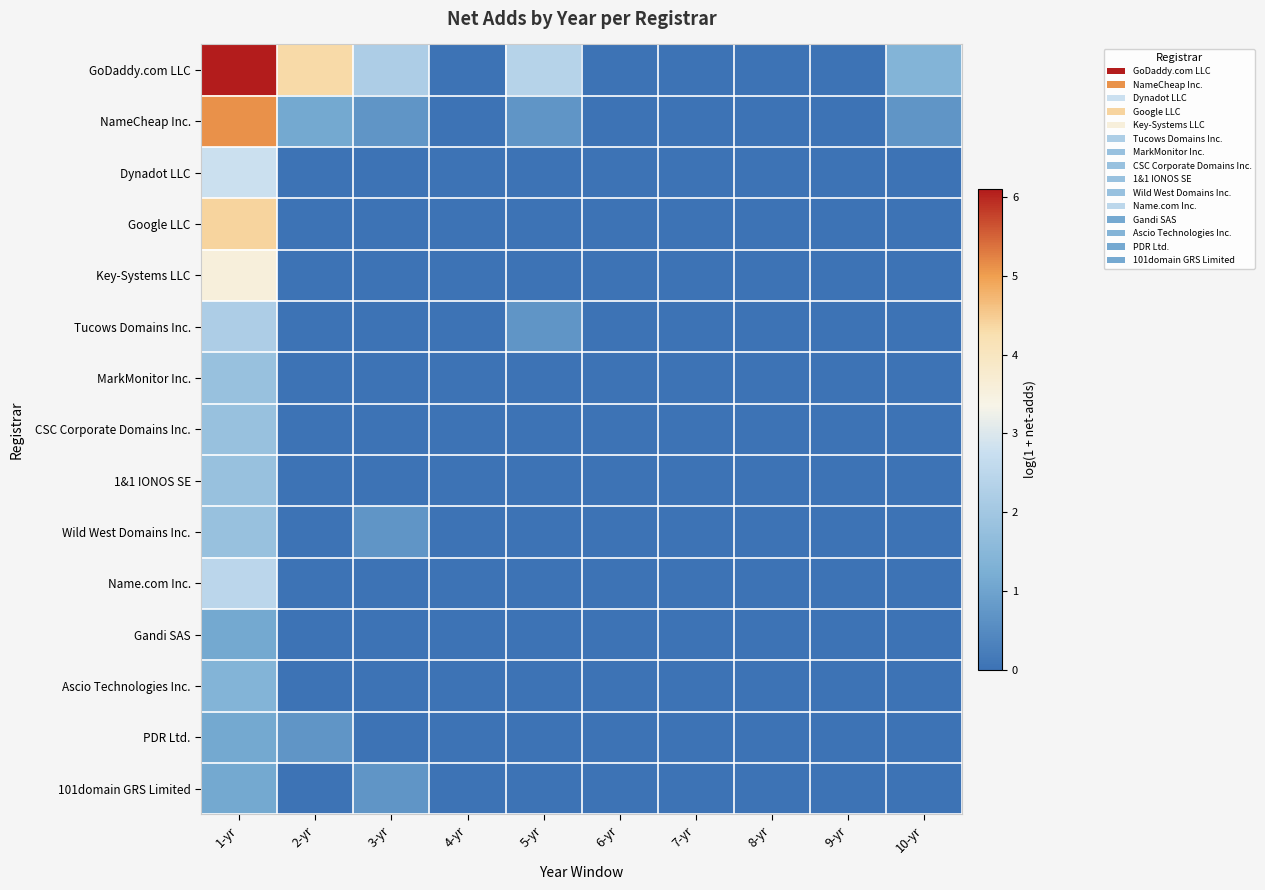

At which category is the sum across all series the highest?

1-yr